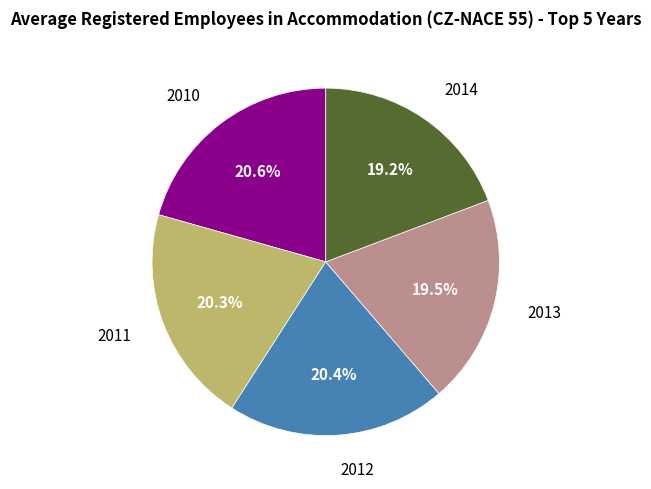

Combined, do 2014 and 2011 account for over 50%?

No